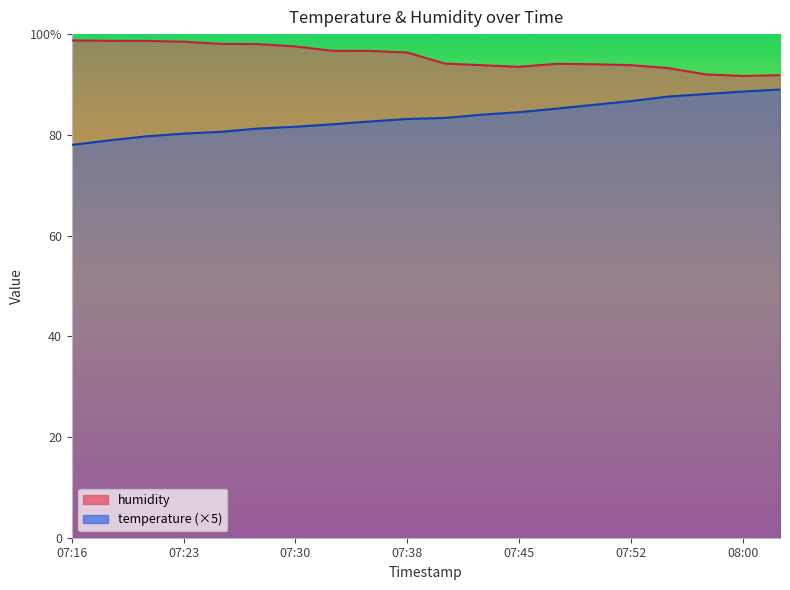

Reading right to left, what are all the values shown in this chart?

temperature: 08:02=89.0	08:00=88.6	07:57=88.1	07:55=87.6	07:52=86.7	07:50=86.0	07:47=85.2	07:45=84.5	07:43=84.0	07:40=83.4	07:38=83.1	07:35=82.7	07:33=82.1	07:30=81.6	07:28=81.2	07:25=80.6	07:23=80.2	07:21=79.7	07:18=78.9	07:16=78.0
humidity: 08:02=91.8	08:00=91.7	07:57=92.0	07:55=93.2	07:52=93.8	07:50=94.0	07:47=94.1	07:45=93.5	07:43=93.8	07:40=94.2	07:38=96.3	07:35=96.7	07:33=96.7	07:30=97.5	07:28=98.0	07:25=98.1	07:23=98.5	07:21=98.7	07:18=98.7	07:16=98.8